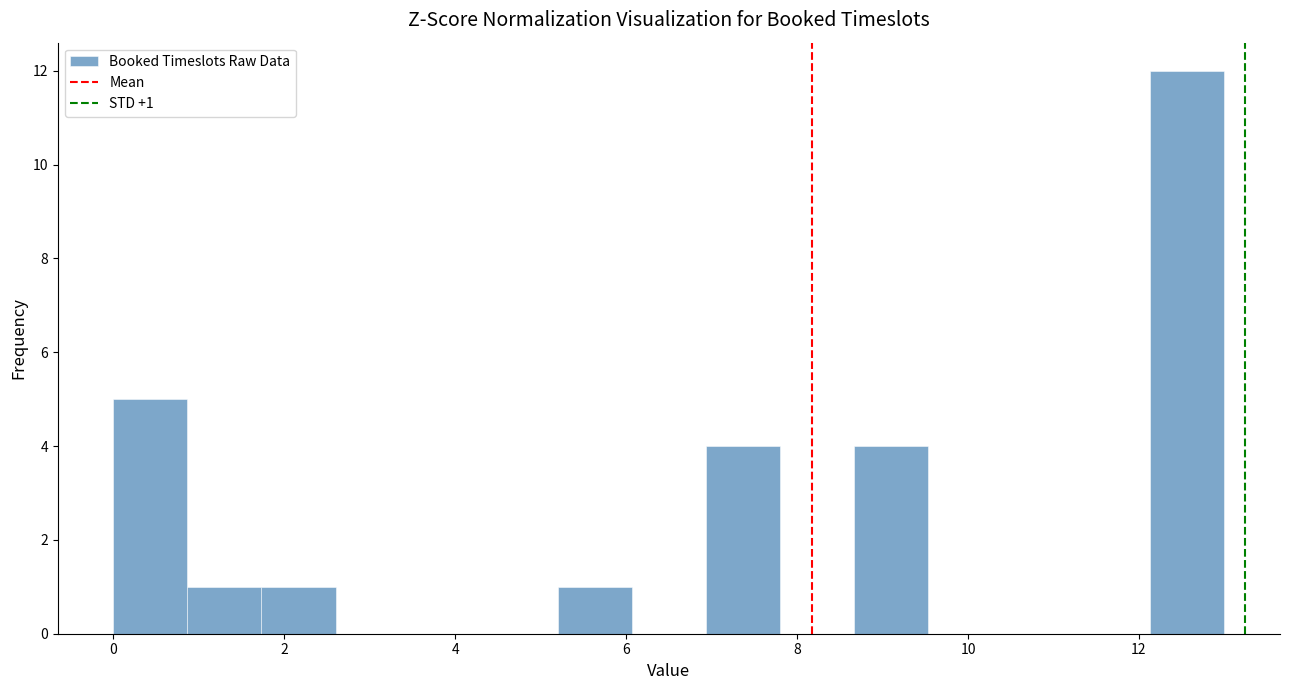

Over which range of the x-axis is the bar tallest?

12.2 to 13.0